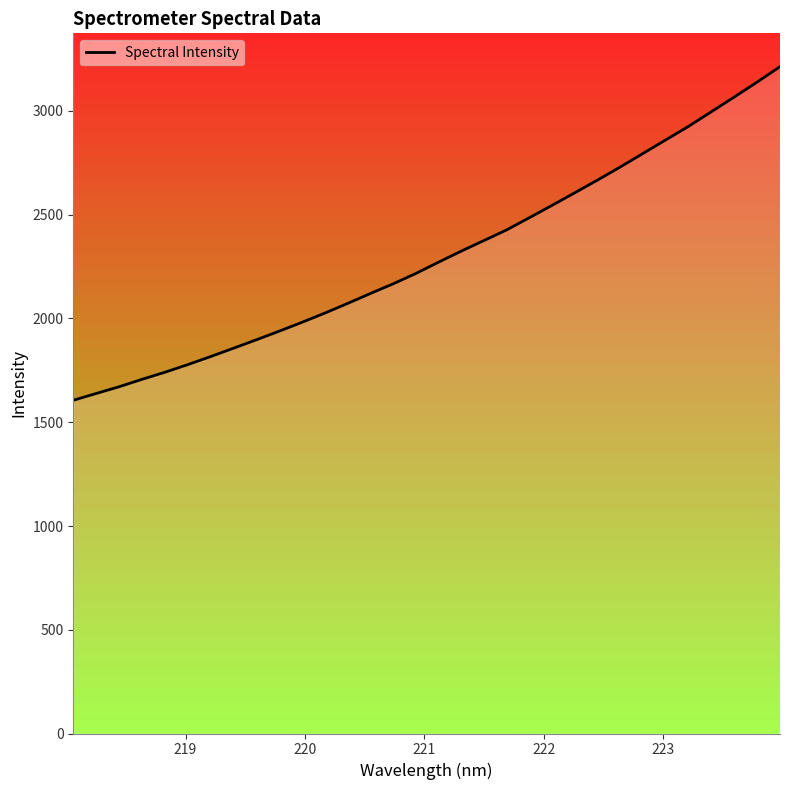

What is the smallest value displayed?

1605.7